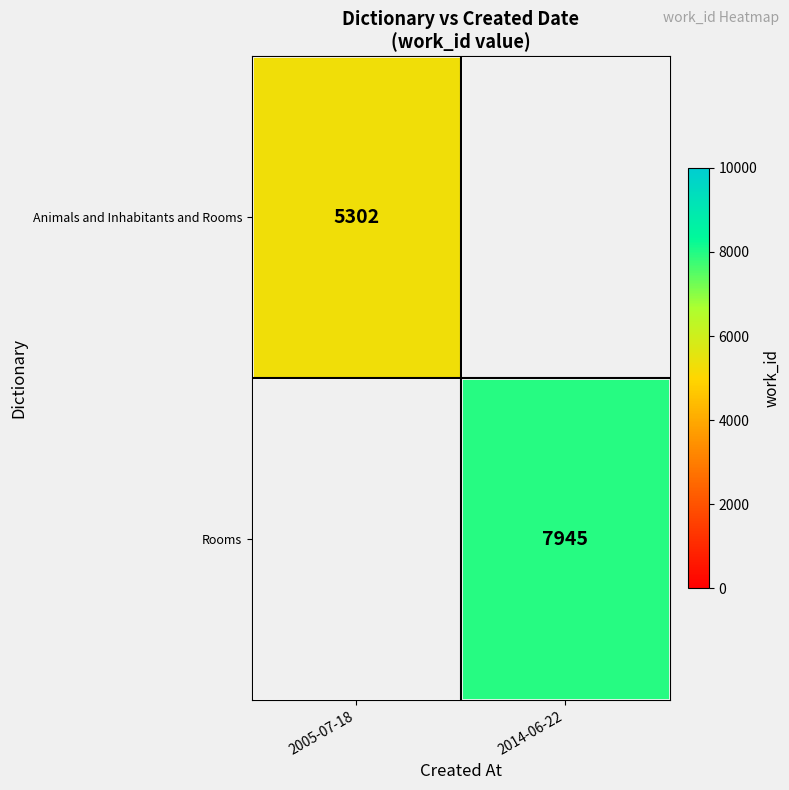

What is the minimum value shown in the chart?

5302.0